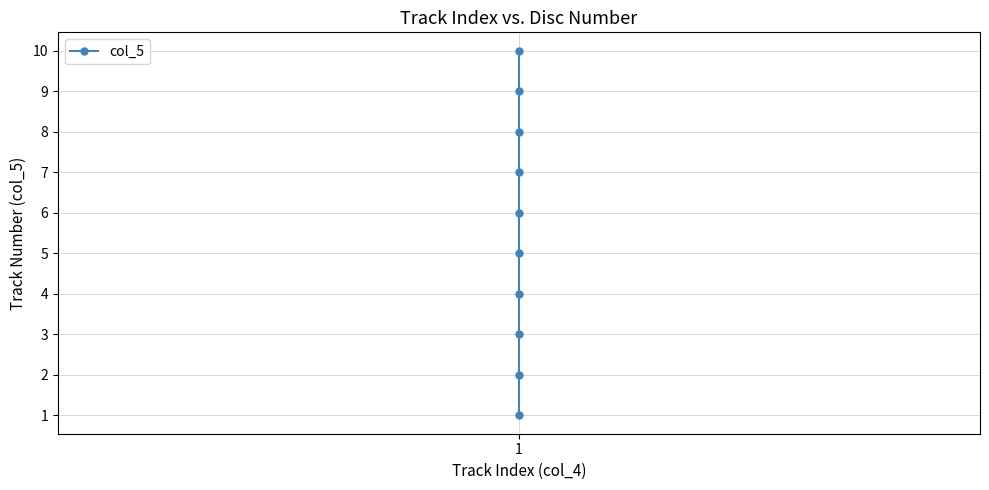

What is the value of the 3rd point from the left?

3